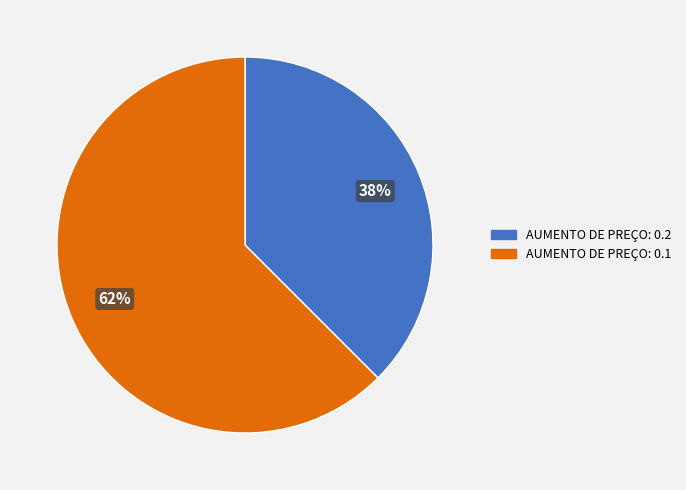

To the nearest percent, what is the average slice percentage?

50%